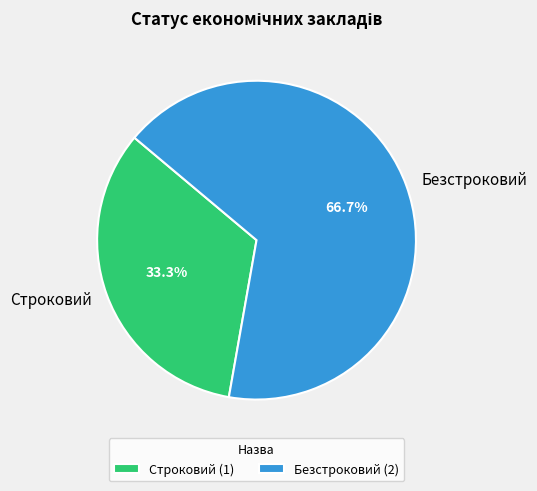

To the nearest percent, what percentage of the pie is Безстроковий?

67%